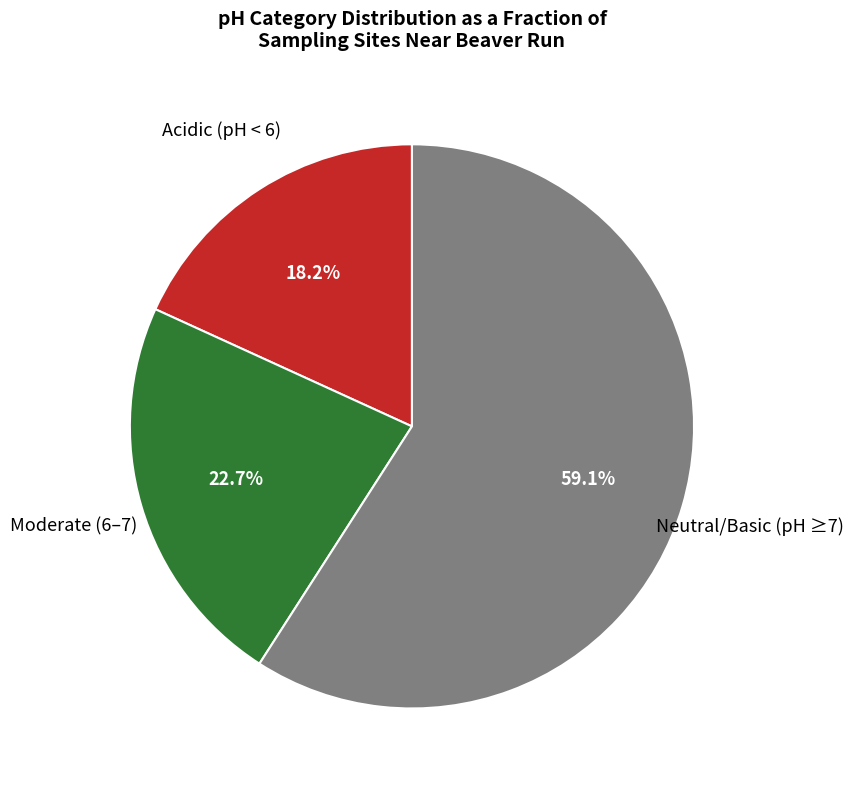

How many slices are in this pie chart?

3